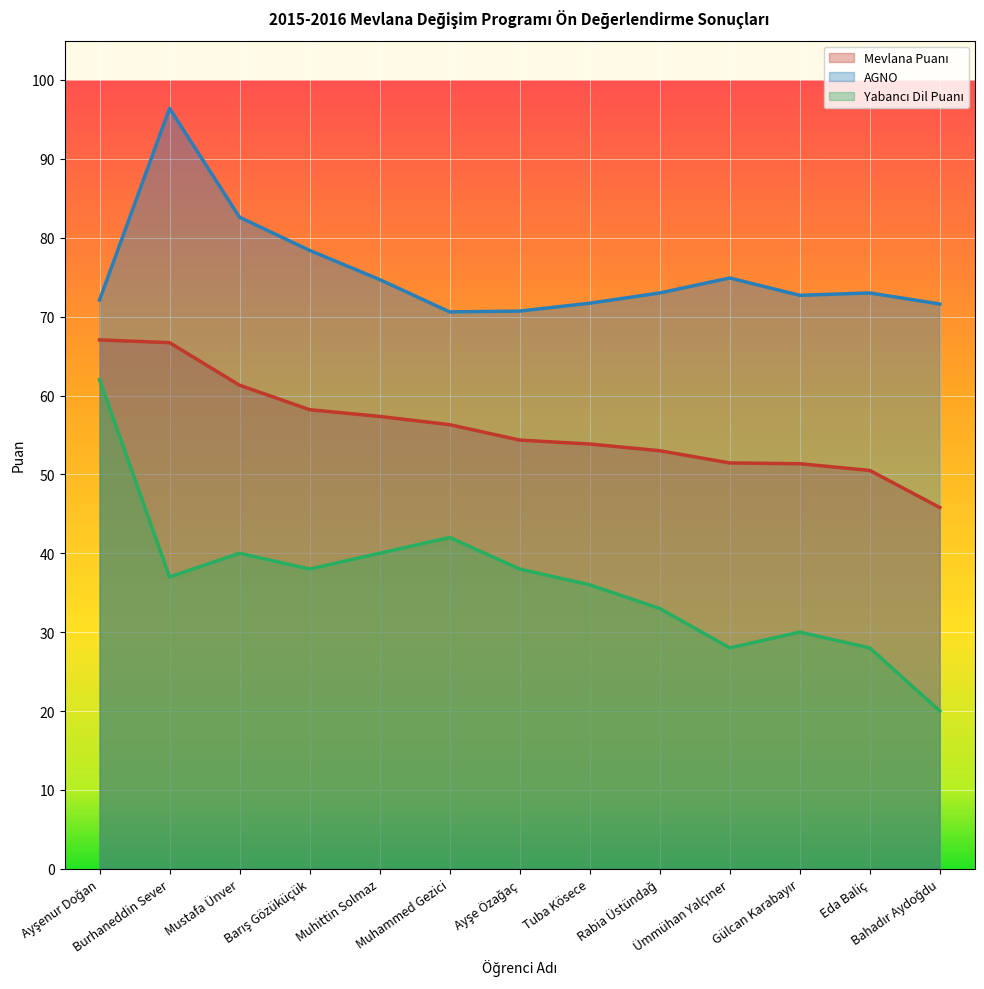

The value of Mevlana Puanı at Barış Gözüküçük is 76.9. True or false?

False